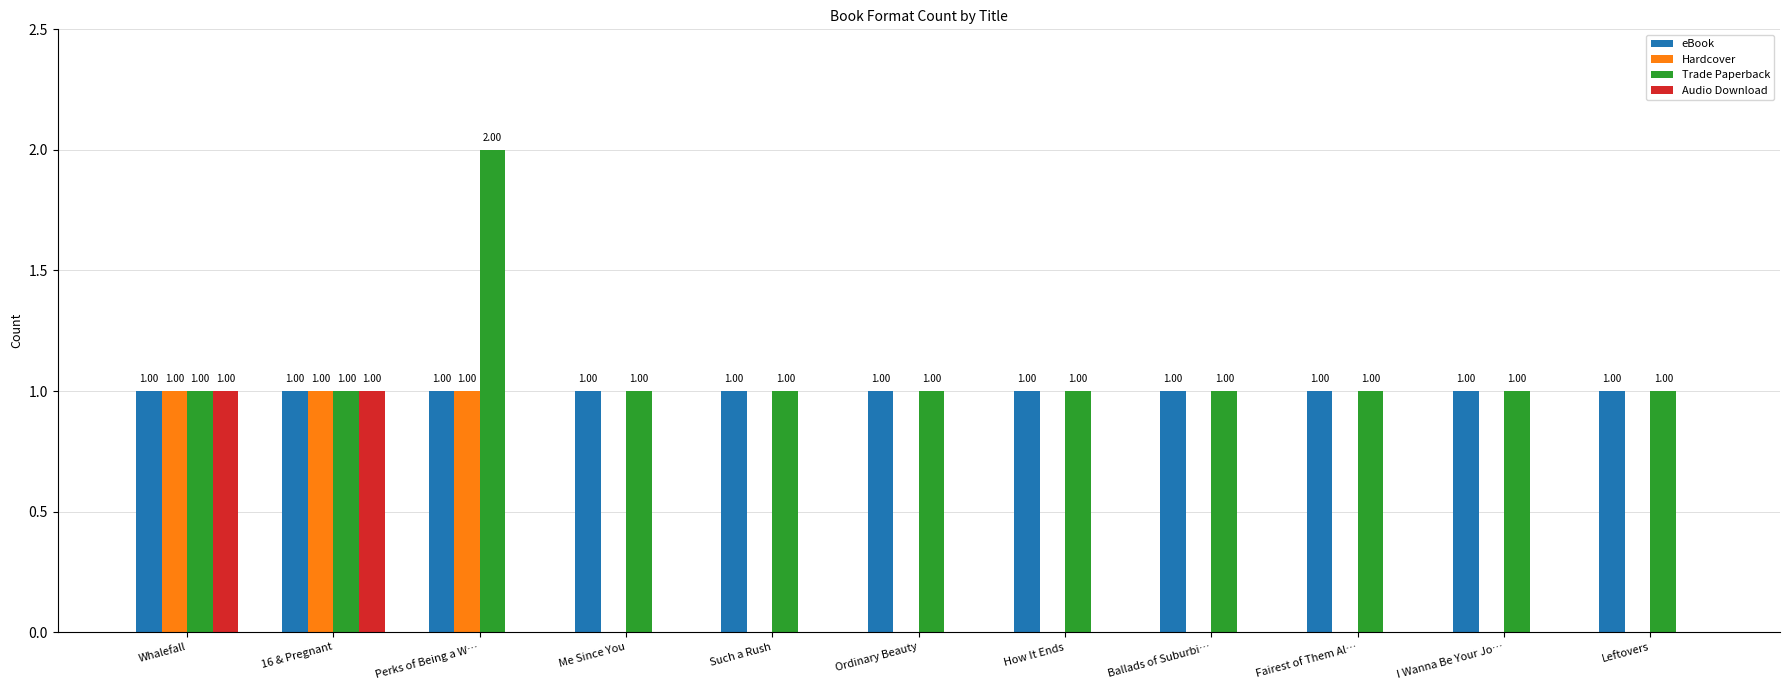

Is it true that Hardcover equals 0 at Leftovers?

True